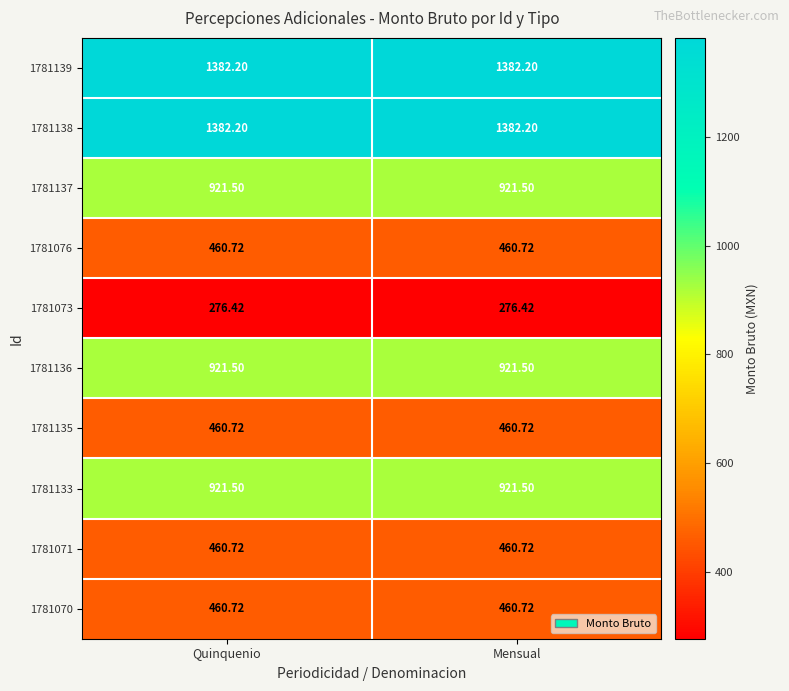

Is the value of 1781136 at Mensual greater than the value of 1781138 at Quinquenio?

No